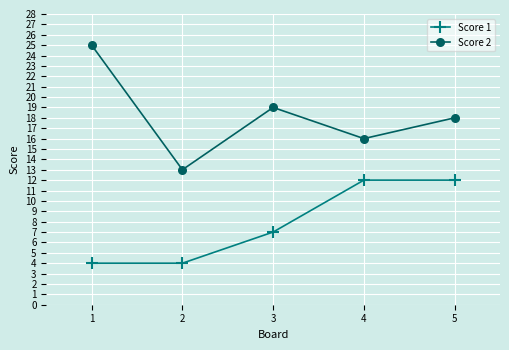

True or false: Score 1 and Score 2 intersect in this chart.

False